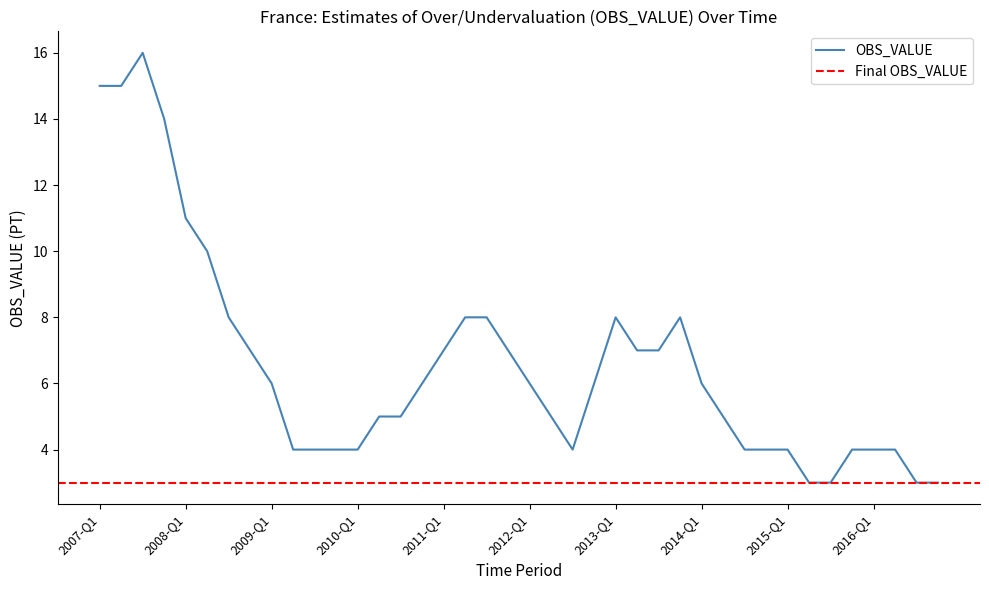

Count the number of categories in the chart.

40